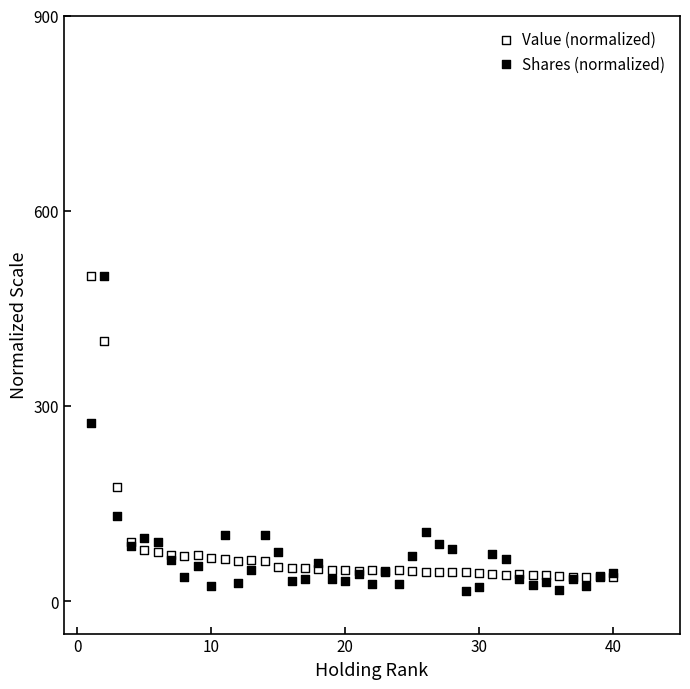

Which series has the largest Y range (max minus min)?

Shares (normalized)